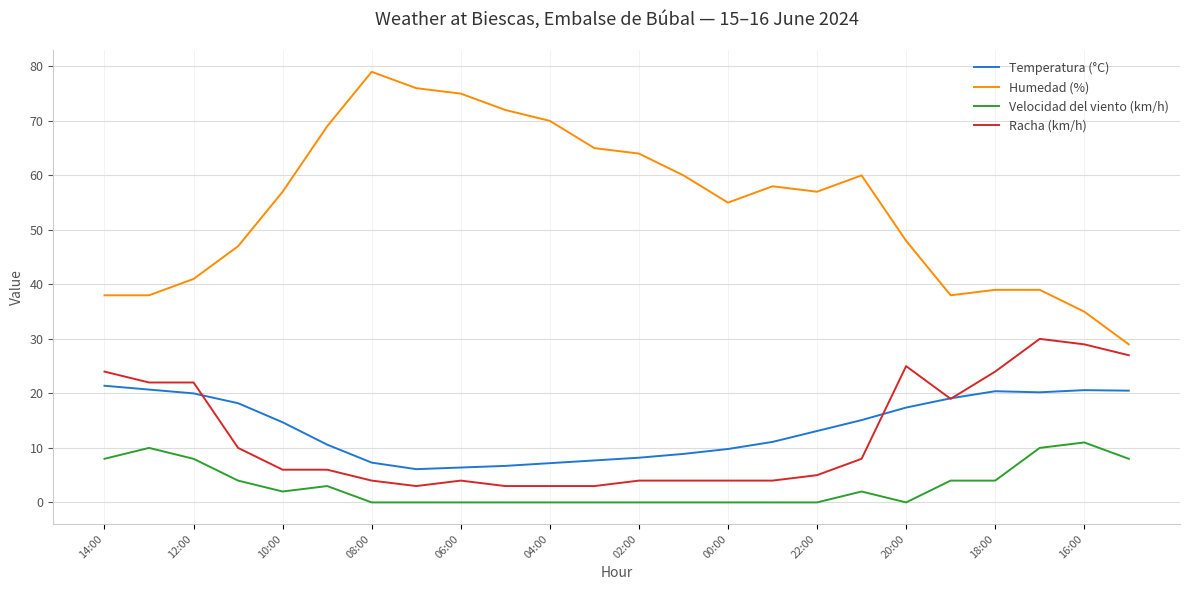

What is the difference between the maximum and minimum values in the Velocidad del viento (km/h) series?

11.0